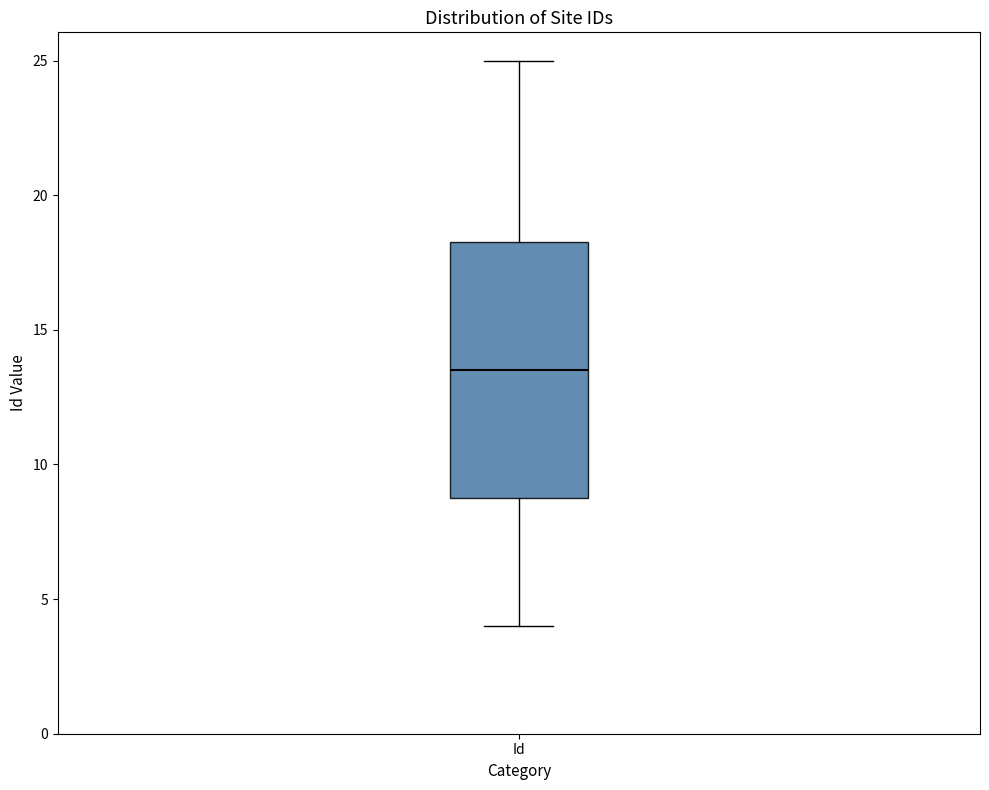

Where does the upper whisker of the box for Id end on the y-axis? The values are not printed on the chart, so give them approximately, as read against the axis.

25.0